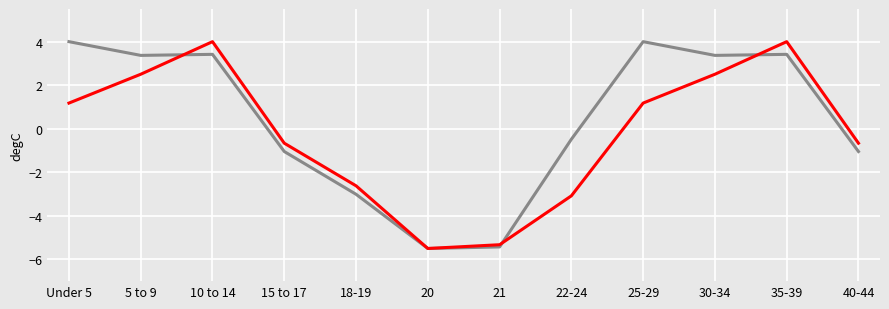

What is the total value across all series at 10 to 14?

7.4